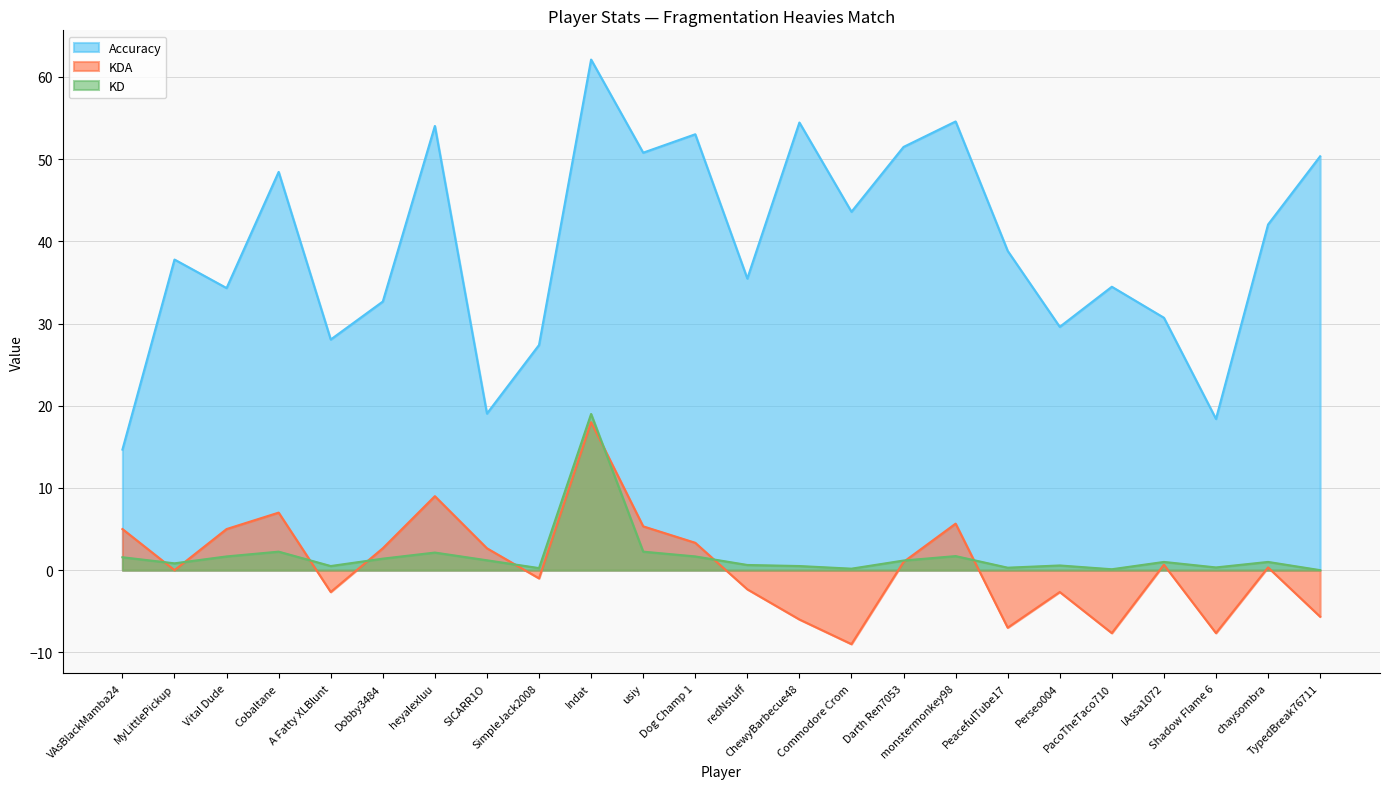

What is the total value across all series at Shadow Flame 6?

11.1